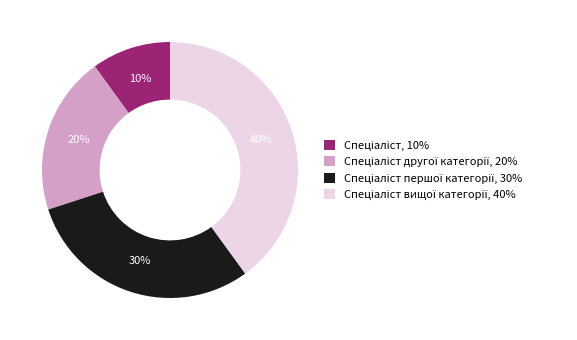

Is there a majority slice in this chart?

No